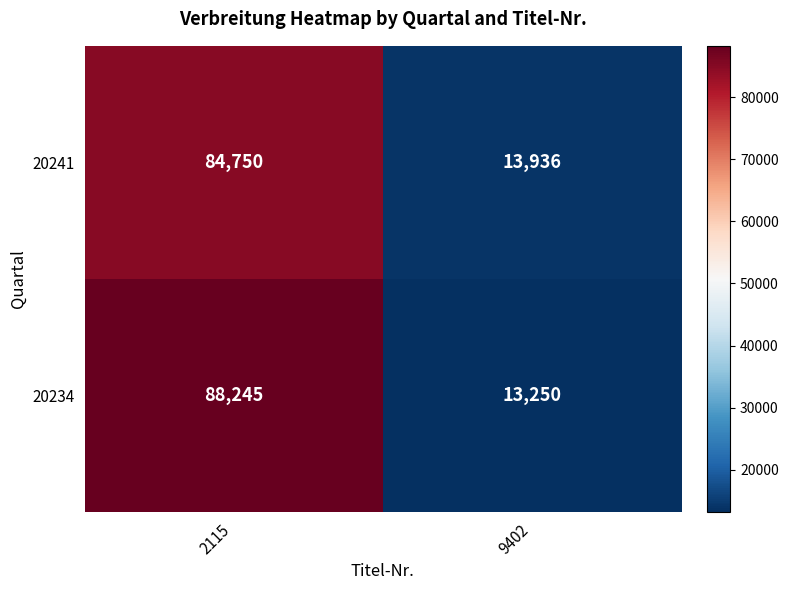

How many series are shown in this chart?

2